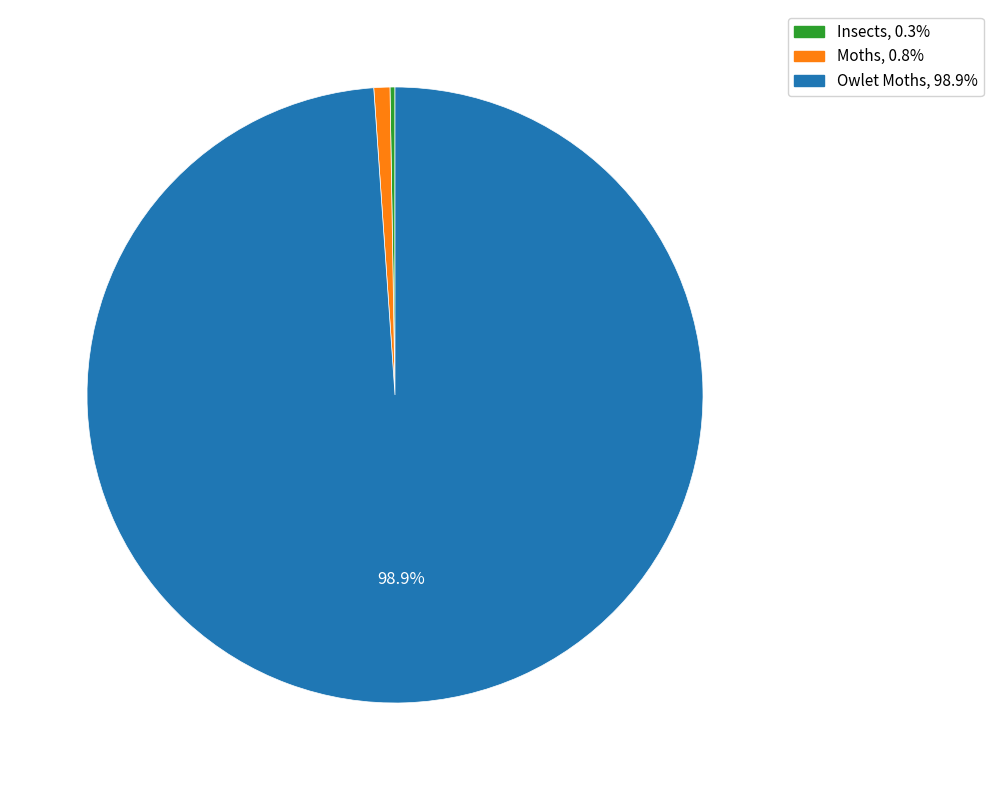

Combined, do Moths and Owlet Moths account for over 50%?

Yes